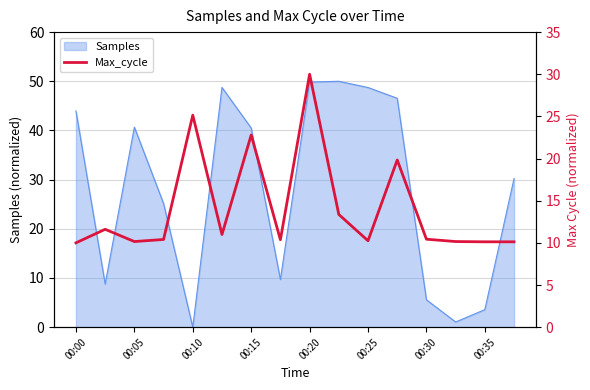

Is it true that Samples equals 0.0 at 00:10?

True